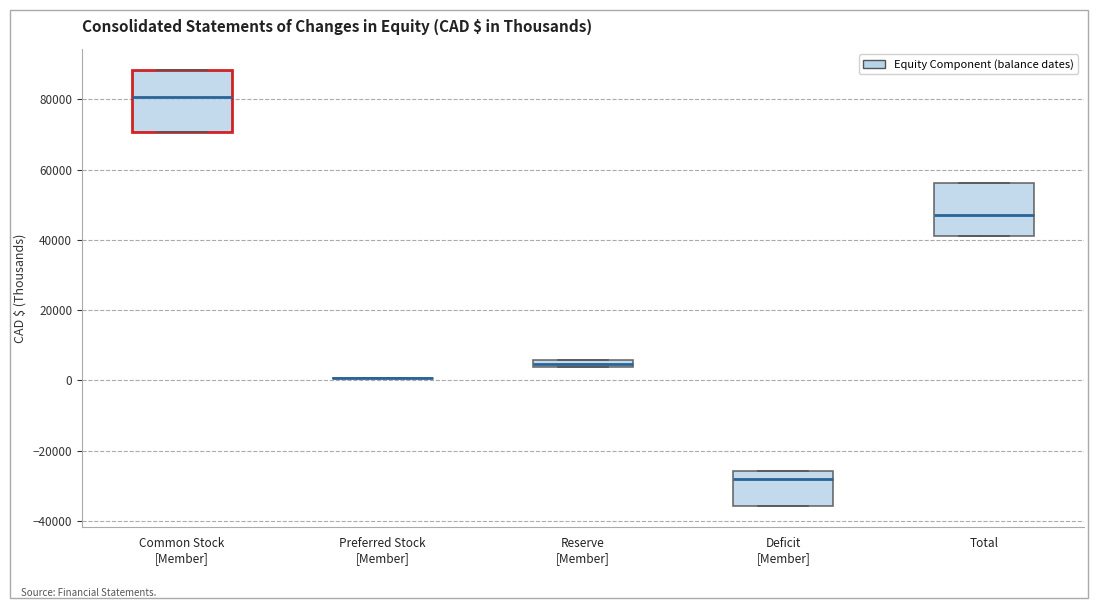

Where is the upper edge of the box for Common Stock [Member] on the y-axis? The values are not printed on the chart, so give them approximately, as read against the axis.

88000